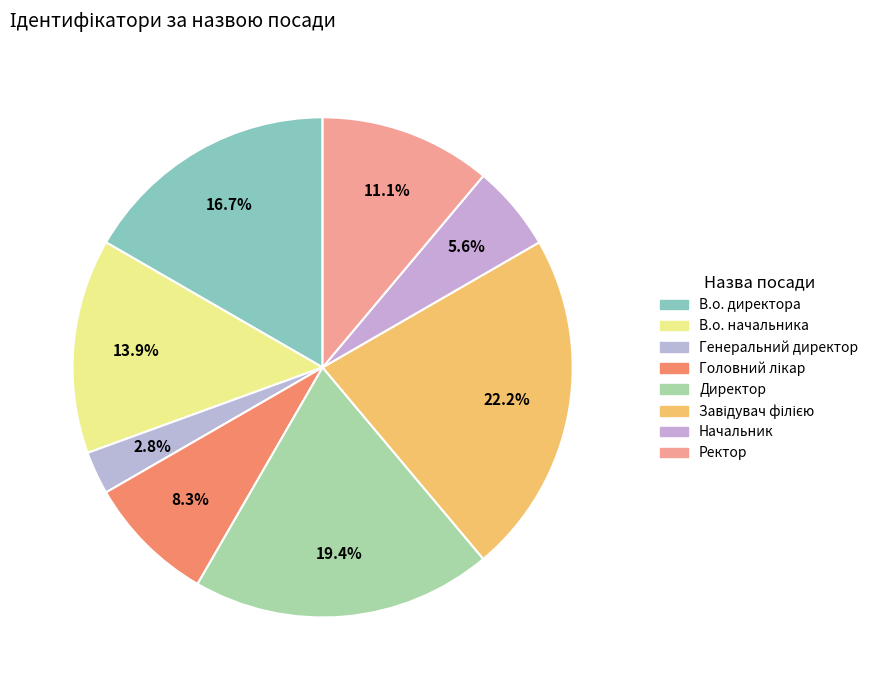

Which slice is the smallest?

Генеральний директор